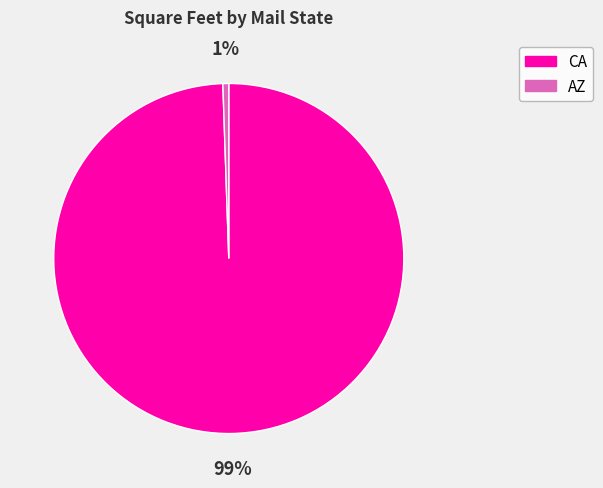

To the nearest percent, what is the average slice percentage?

50%